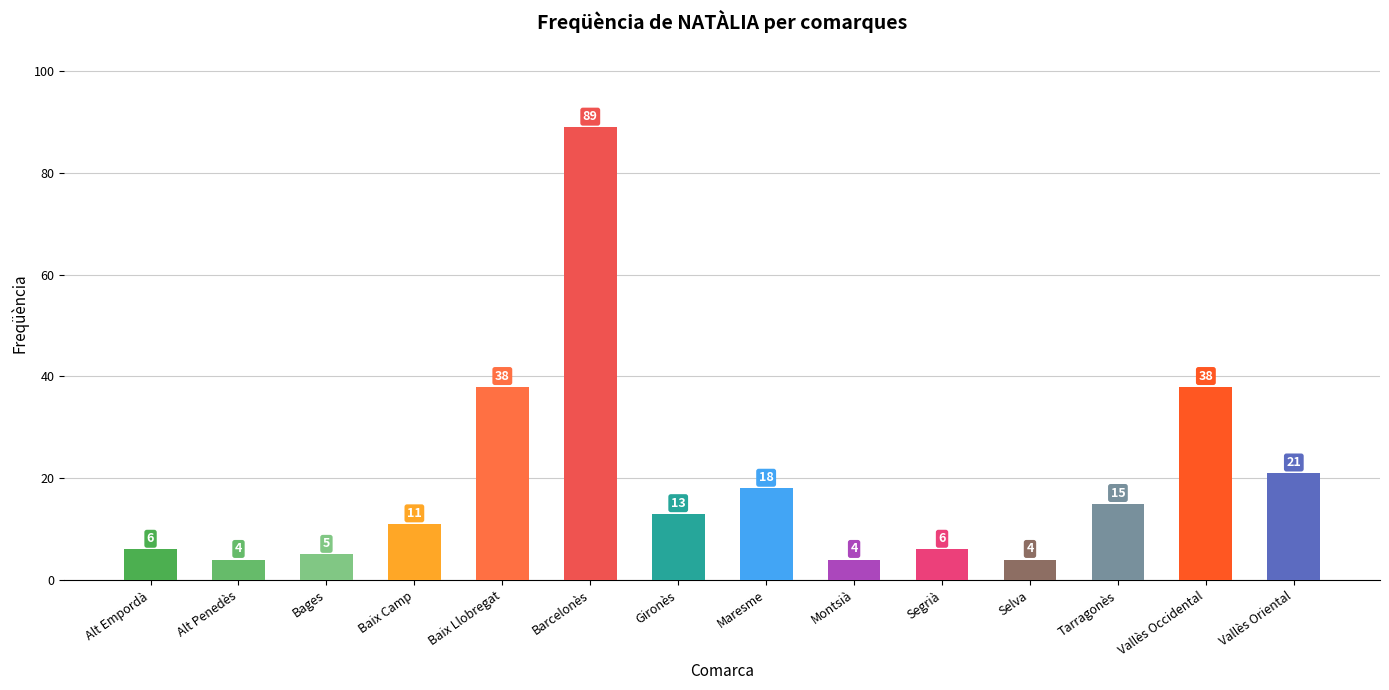

What is the change in value from Bages to Vallès Oriental?

+16